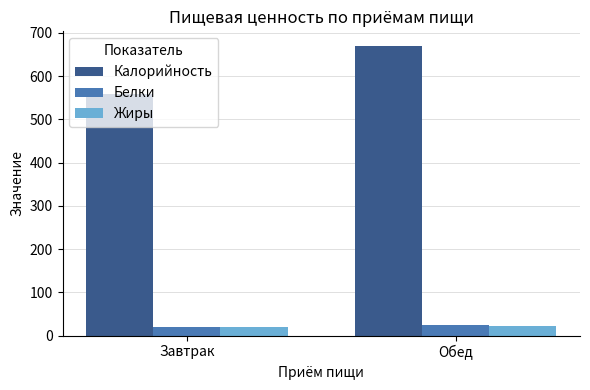

What is the smallest value displayed?

19.1